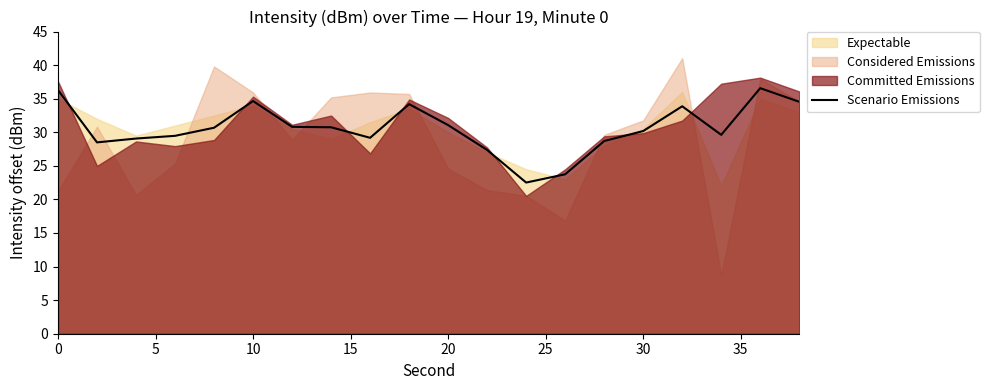

What is the highest value of the Scenario Emissions series?

36.6